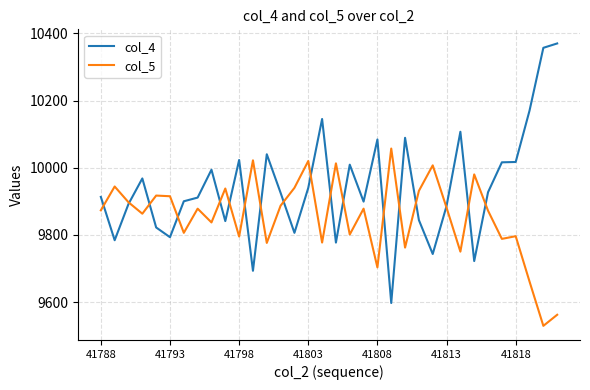

What is the highest value of the col_5 series?

10057